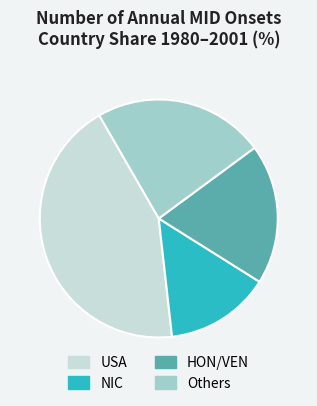

Rank the categories by value from highest to lowest.

USA, Others, HON/VEN, NIC